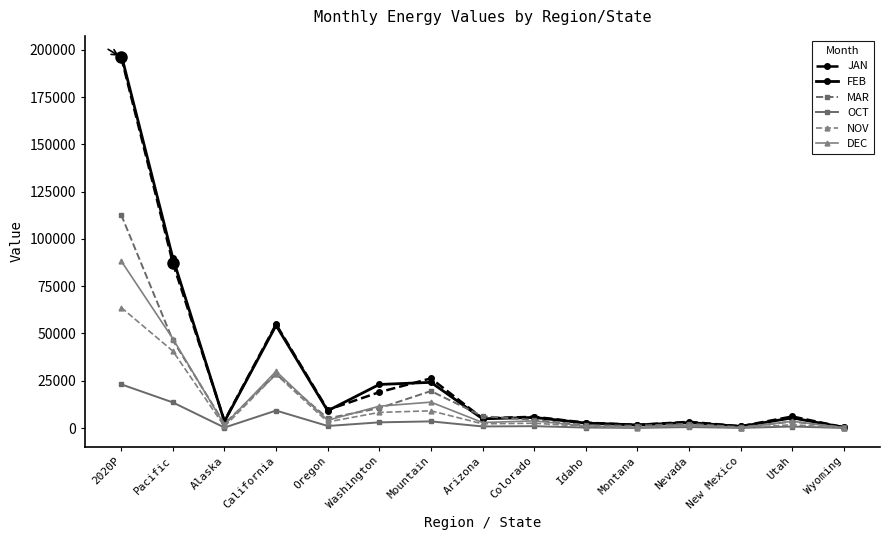

At which label is DEC closest to 44239?

Pacific